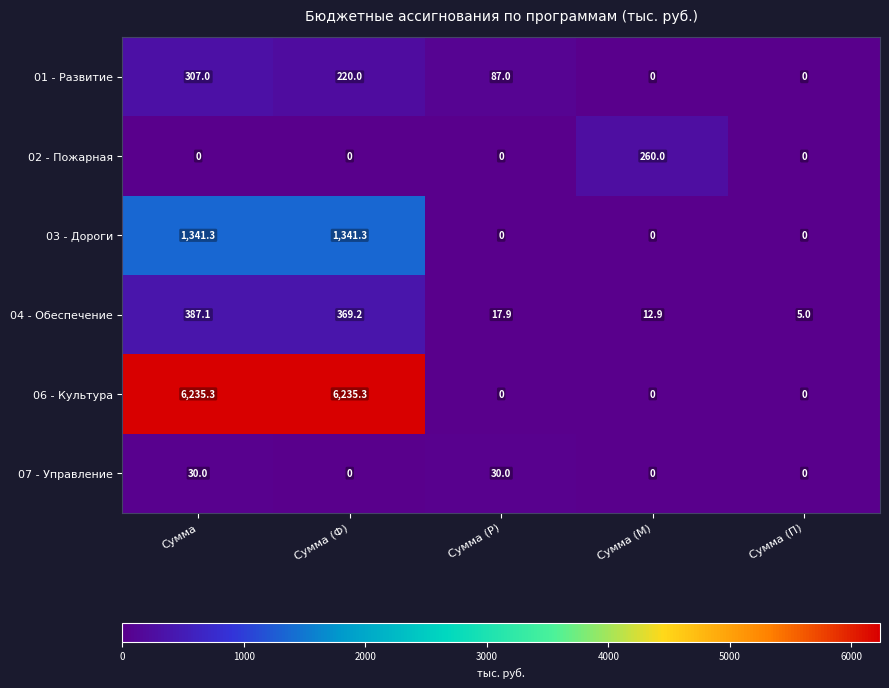

Which series has the largest total across all categories?

06 - Культура